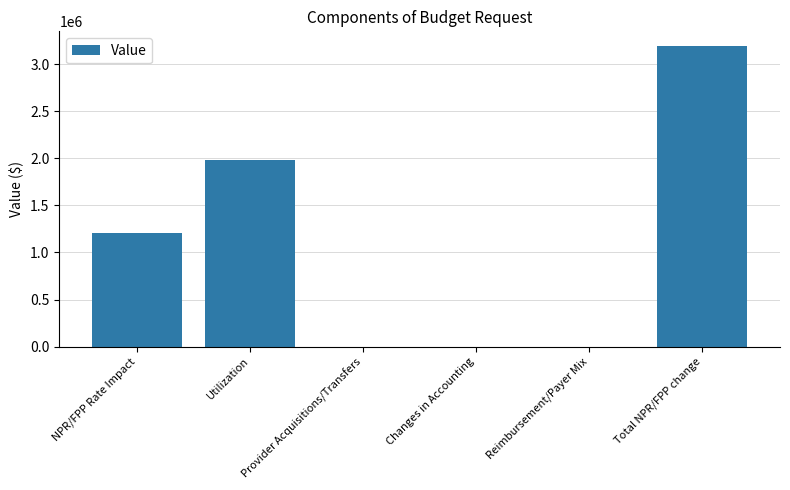

What is the greatest value displayed?

3188483